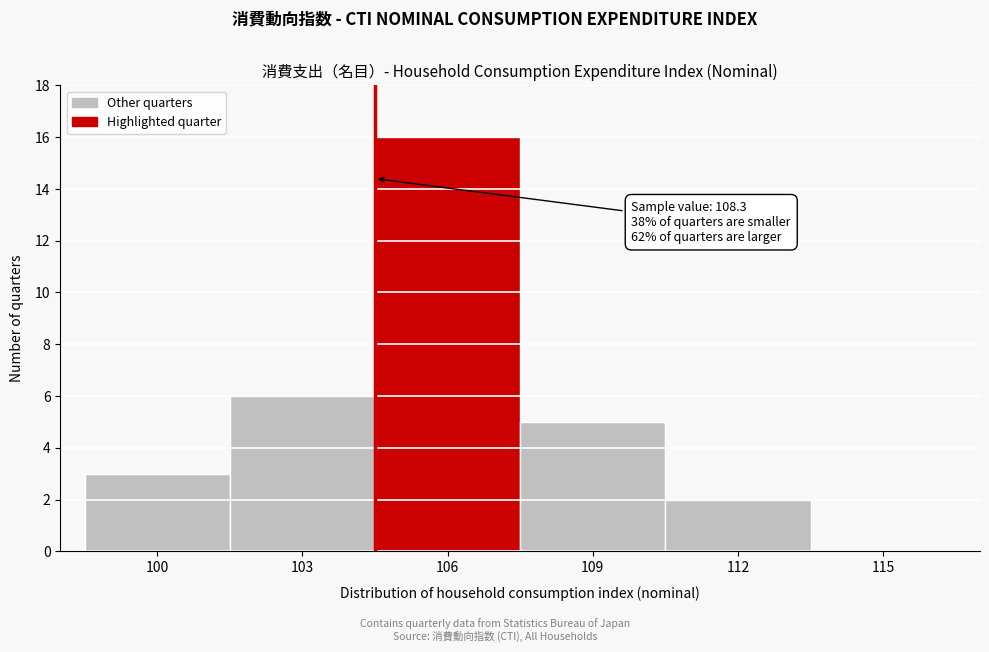

Reading right to left, extract all data points from this chart.

115=0	112=2	109=5	106=16	103=6	100=3